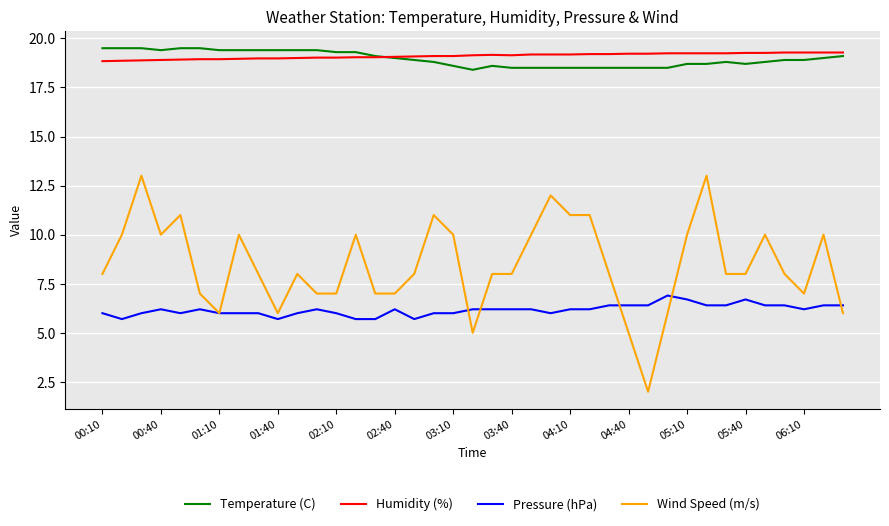

Which series has the widest spread of values?

Wind Speed (m/s)